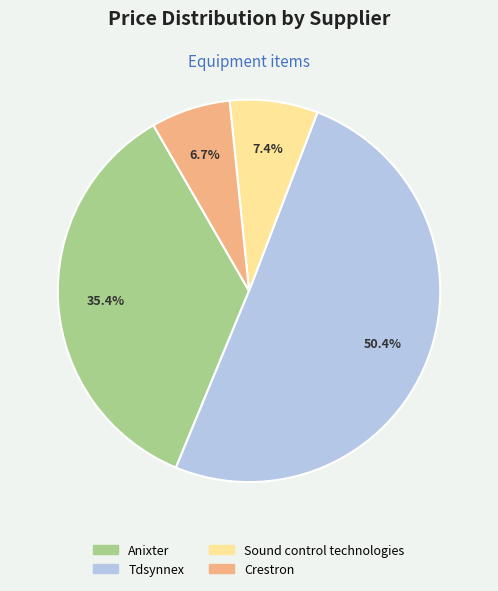

Does any single category account for the majority?

Yes